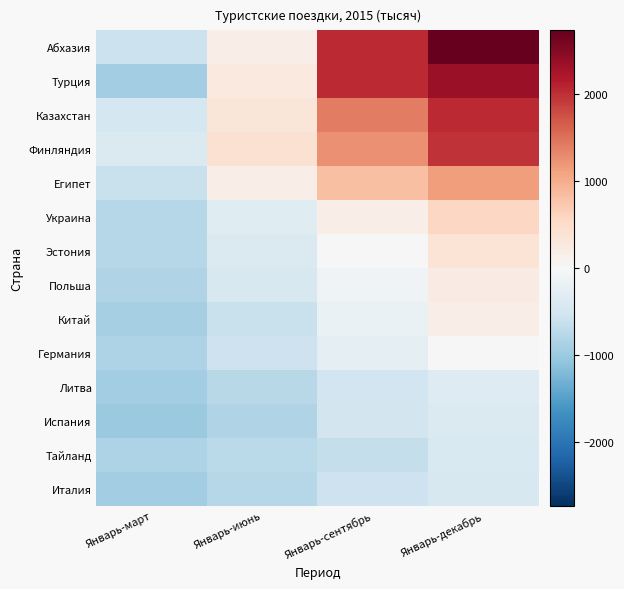

What is the smallest value displayed?

-1008.9